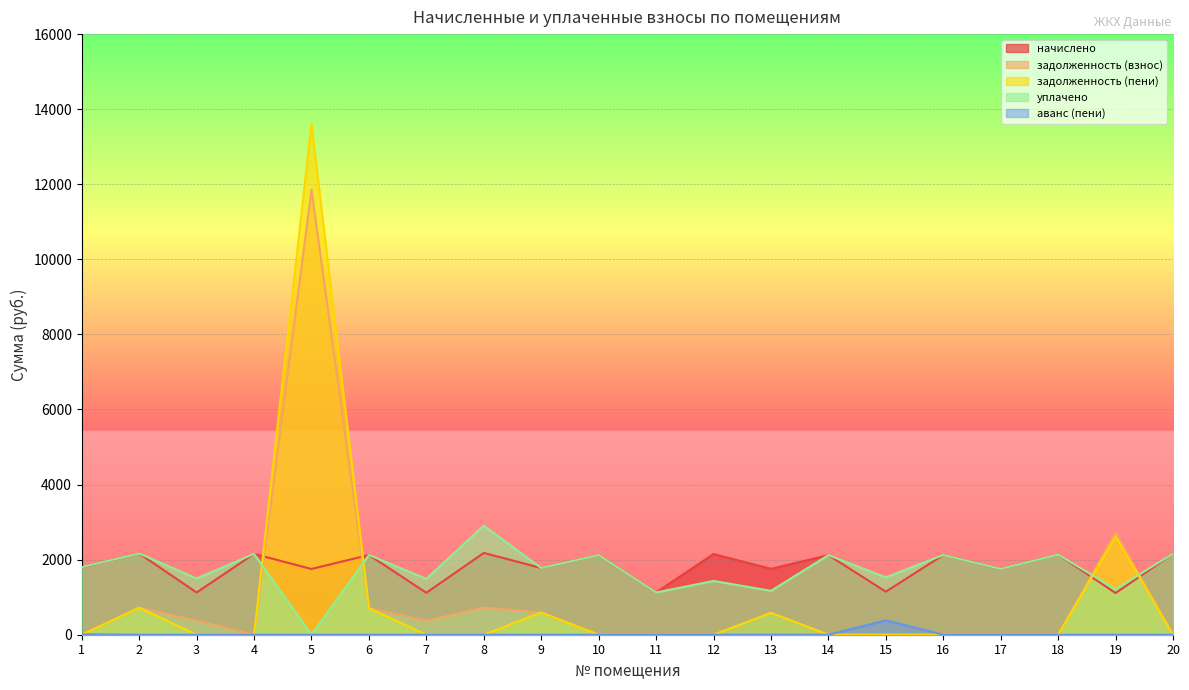

Where is the first local maximum for уплачено?

2